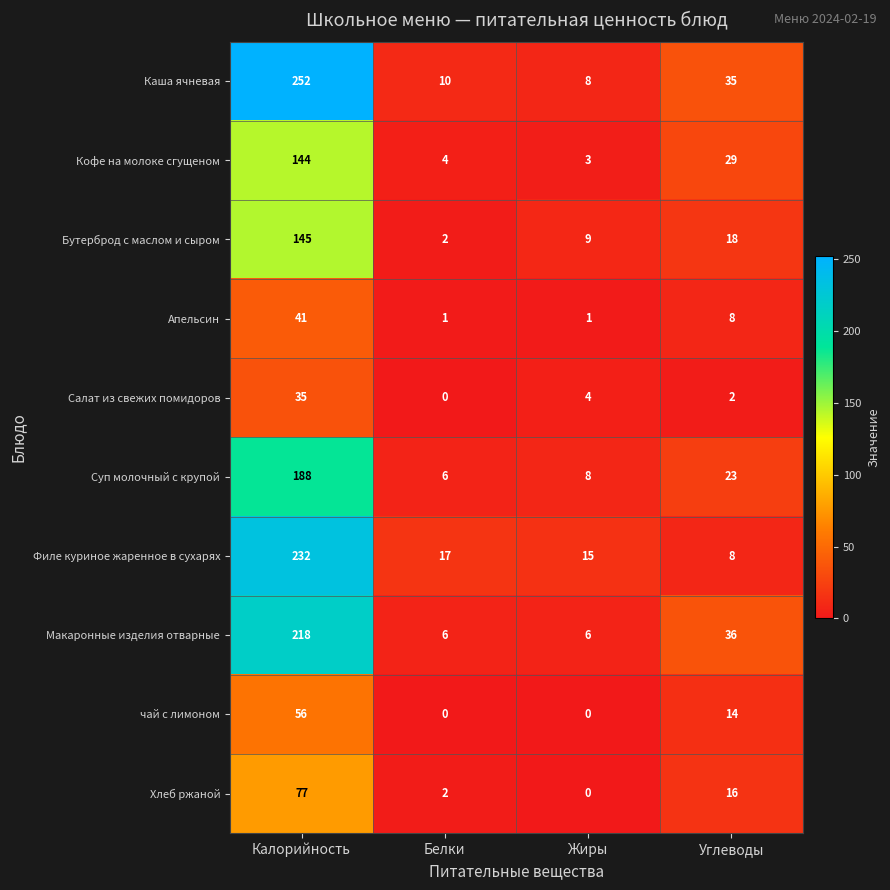

The Салат из свежих помидоров series shows 20 at Белки. True or false?

False